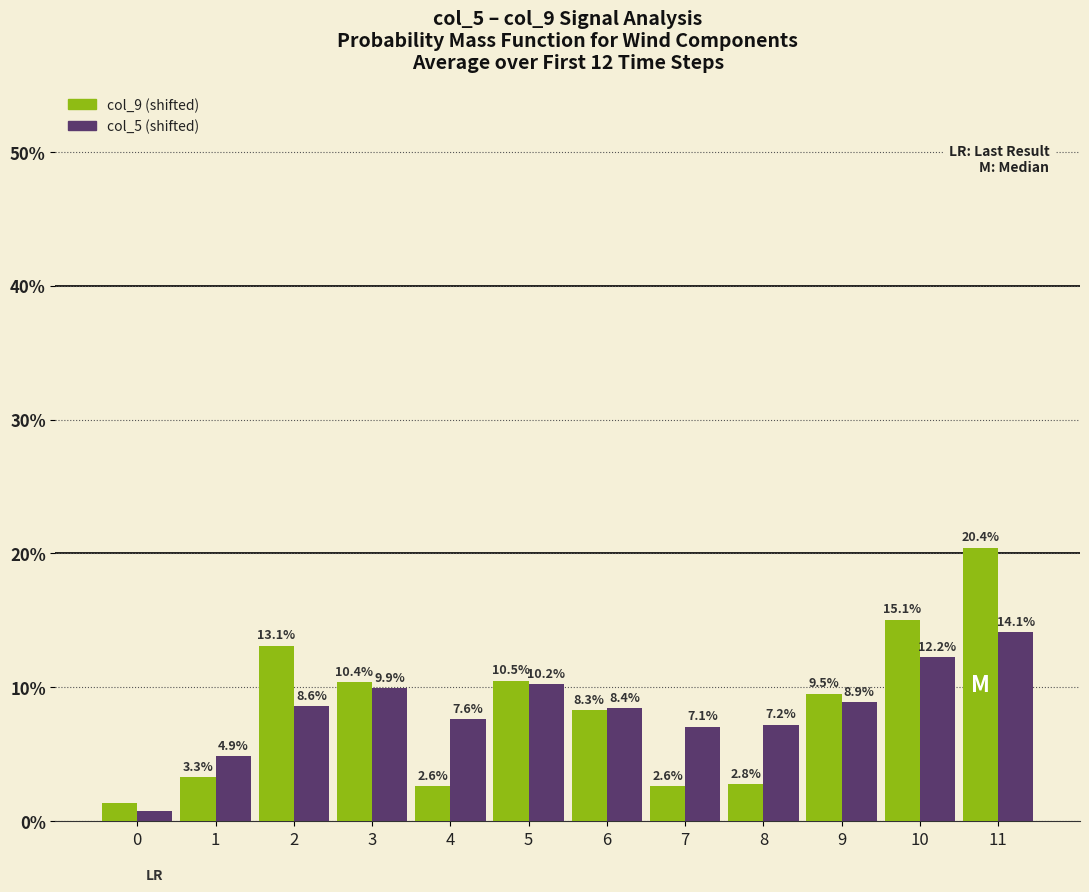

At which category does the chart reach its peak across all series?

11